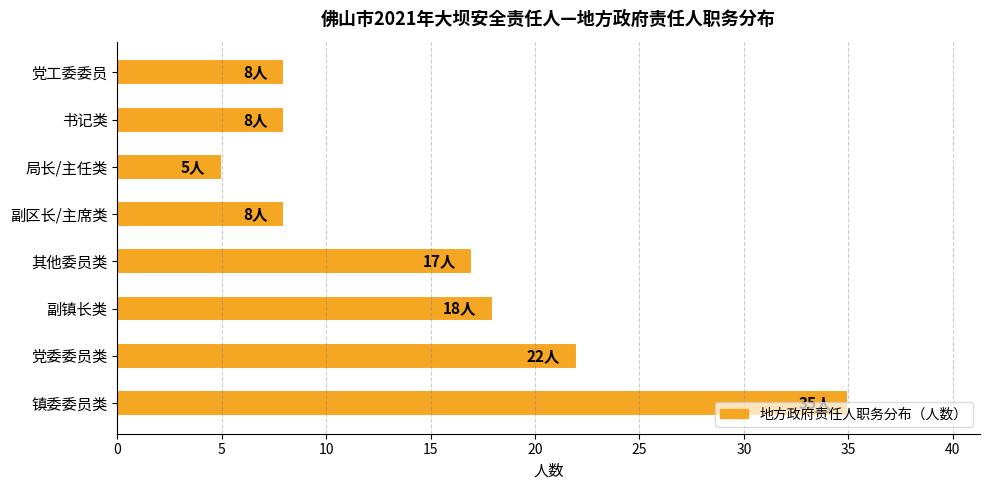

Between 局长/主任类 and 党工委委员, which is larger?

党工委委员